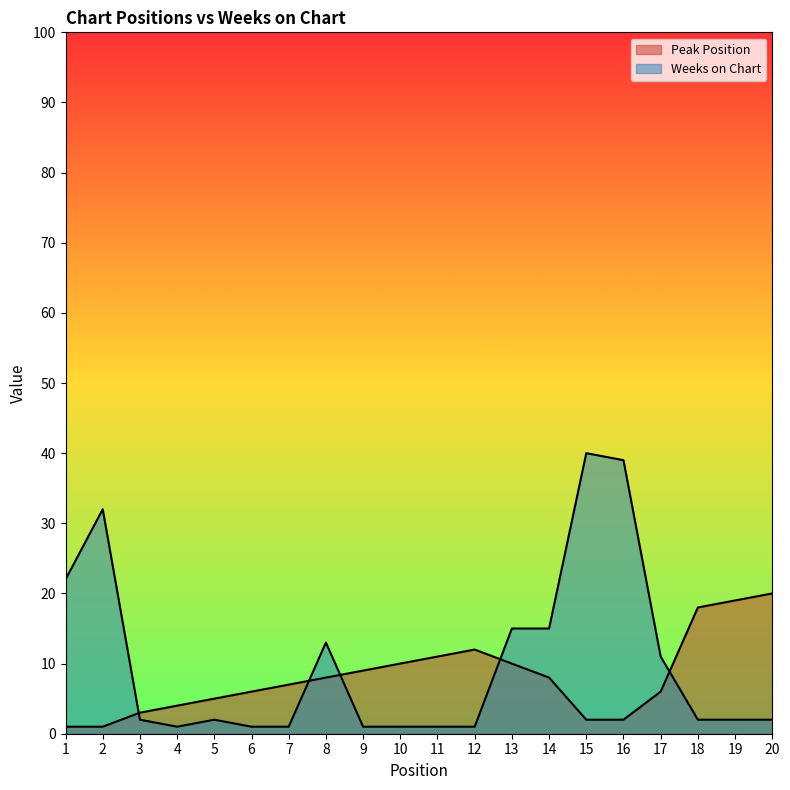

Is it true that Peak Position equals 8 at 8?

True